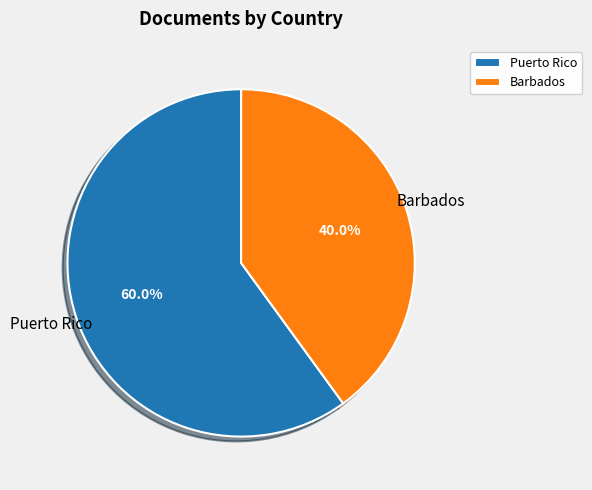

How many slices are in this pie chart?

2